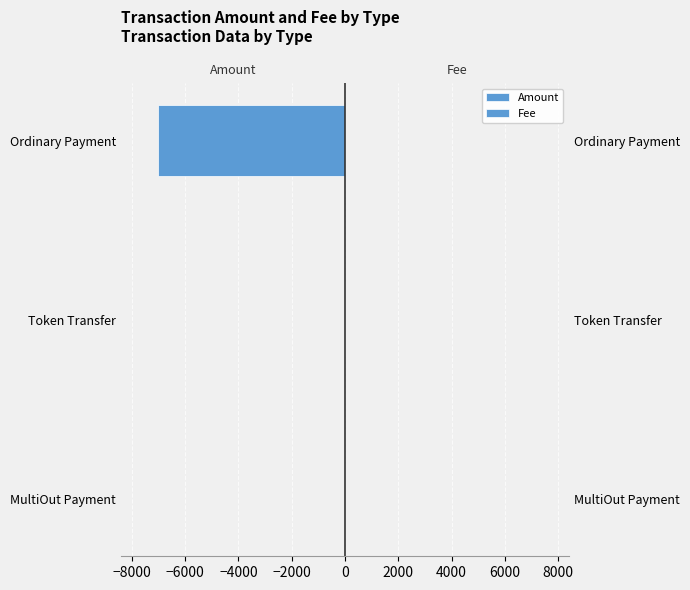

How many series are shown in this chart?

2